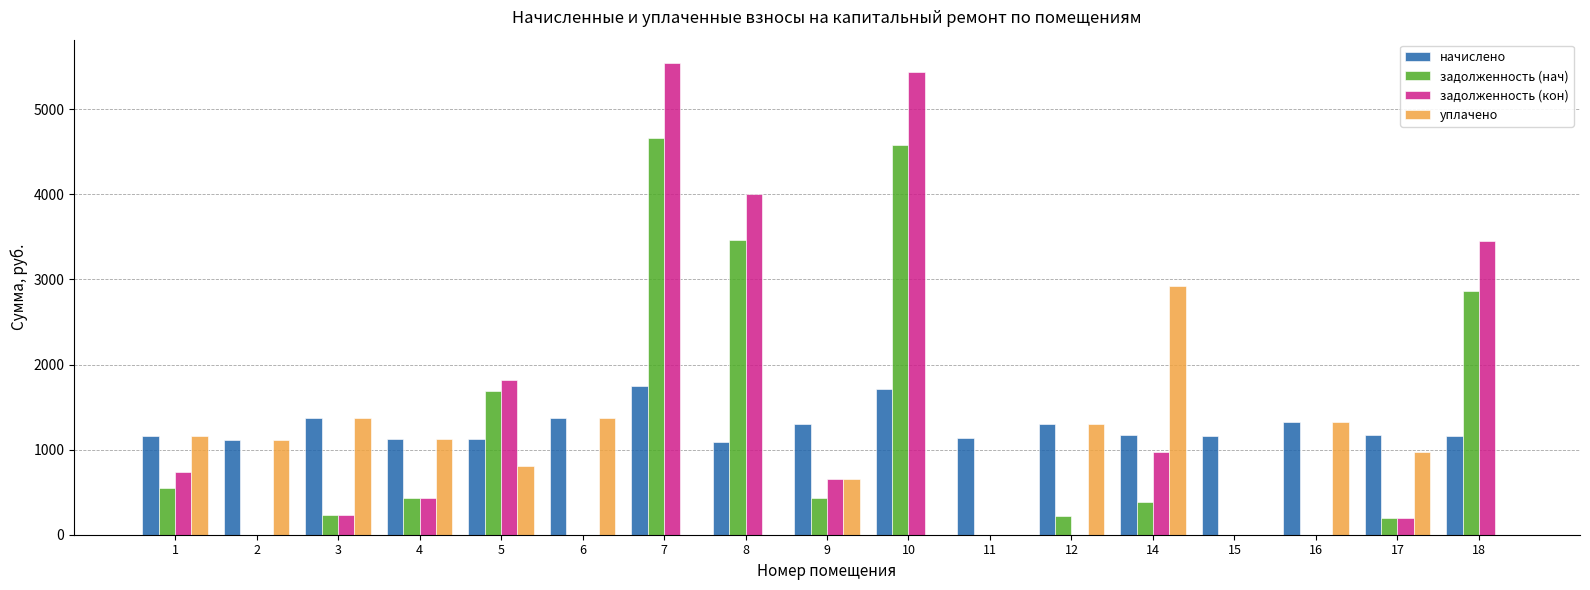

How many series are shown in this chart?

4